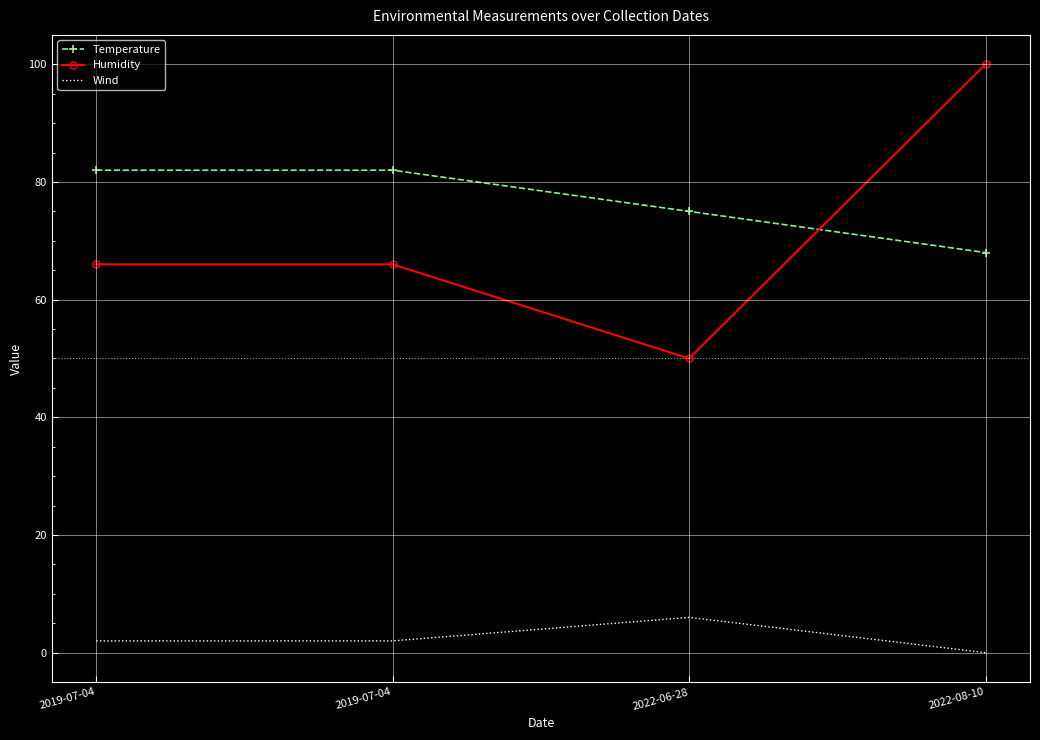

What are all the series names shown in the legend?

Temperature, Humidity, Wind